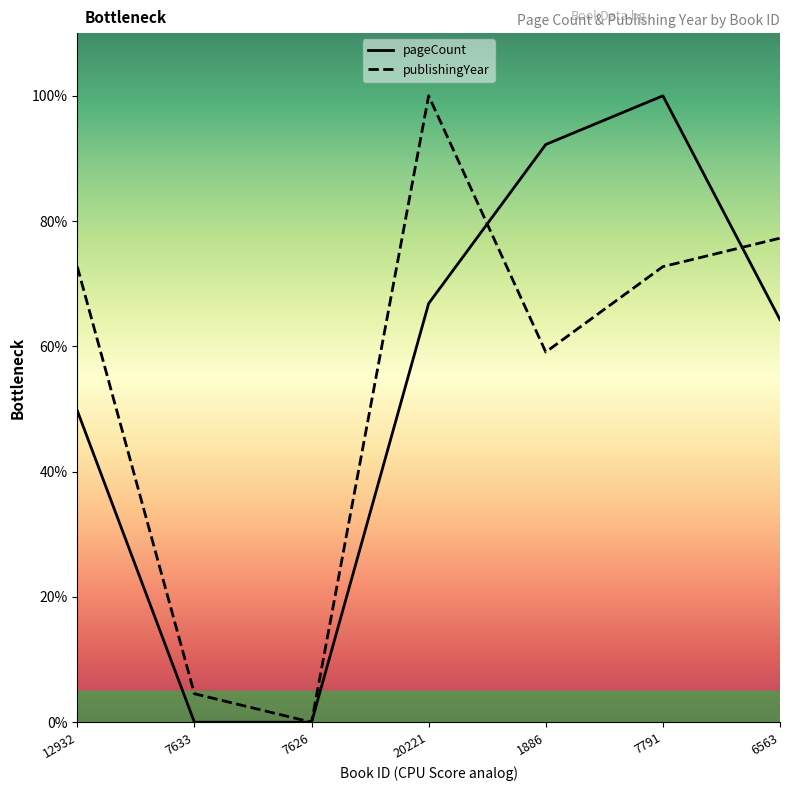

At 1886, list the series in order from smallest to largest.

publishingYear, pageCount